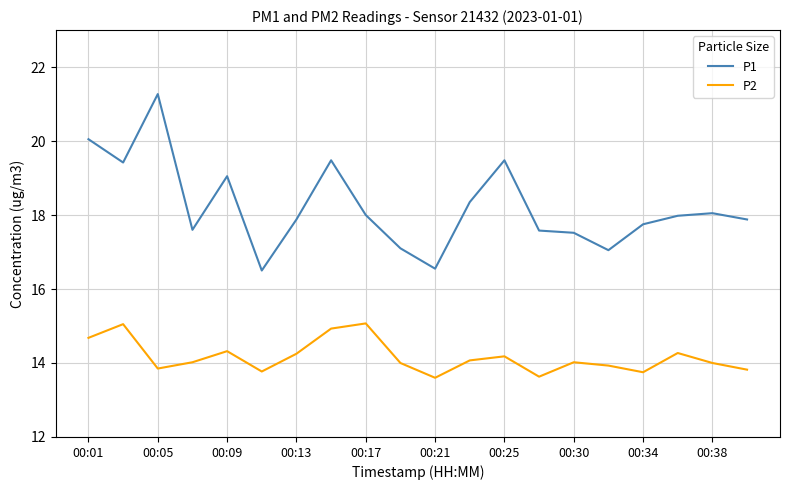

Which series has the largest total across all categories?

P1